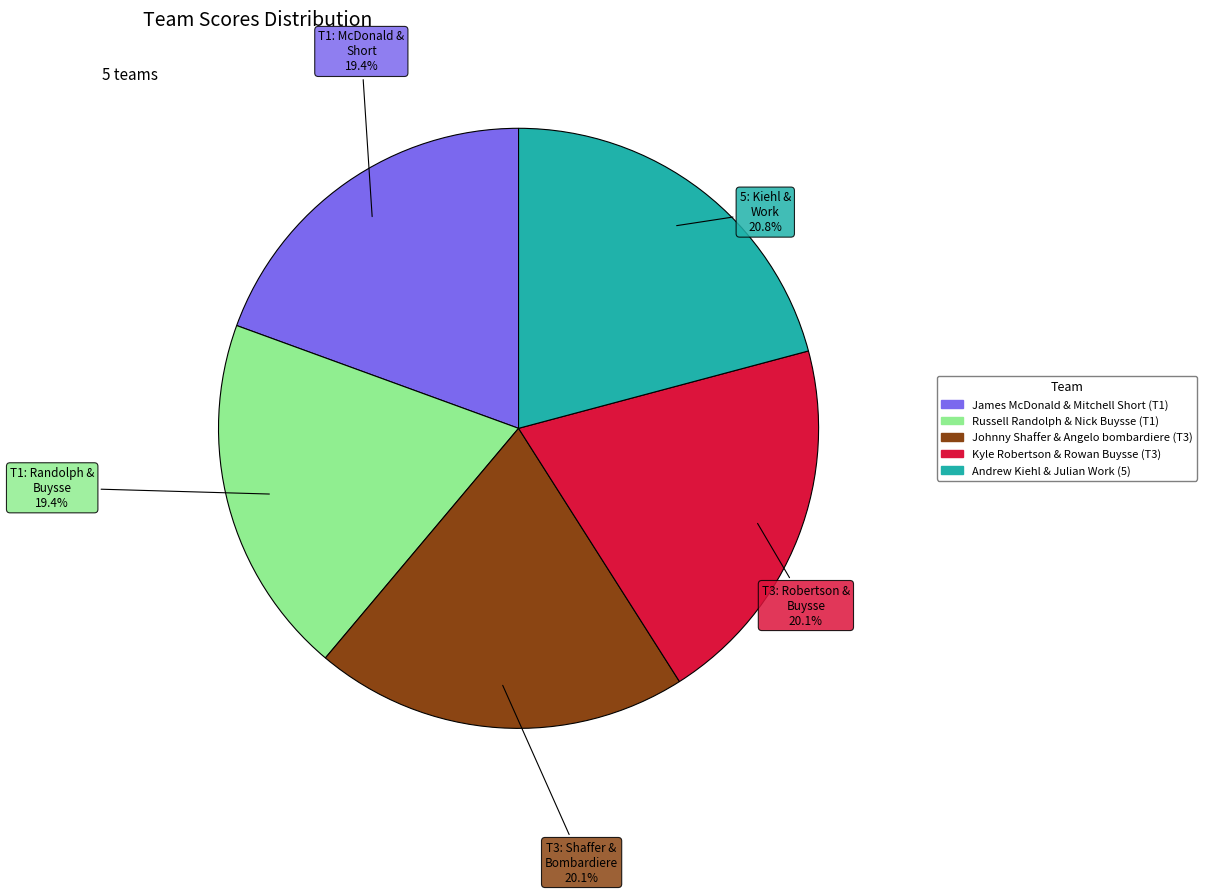

Combined, do Johnny Shaffer & Angelo bombardiere (T3) and Russell Randolph & Nick Buysse (T1) account for over 50%?

No